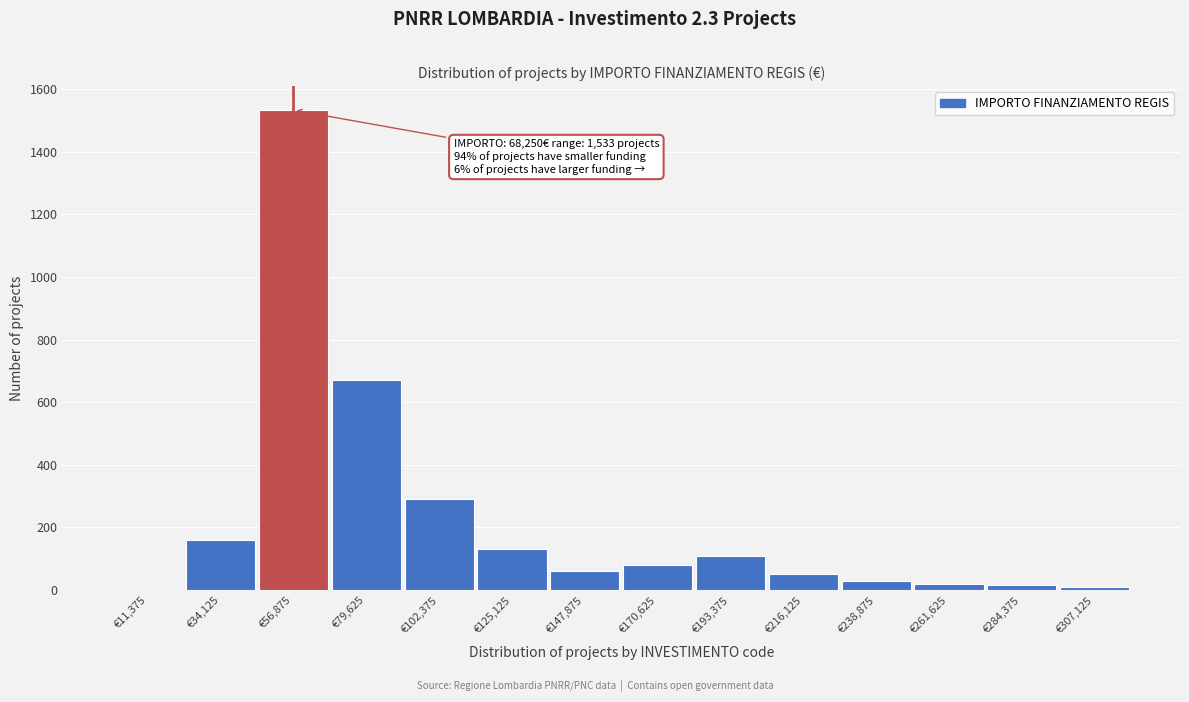

What is the maximum value shown in the chart?

1533